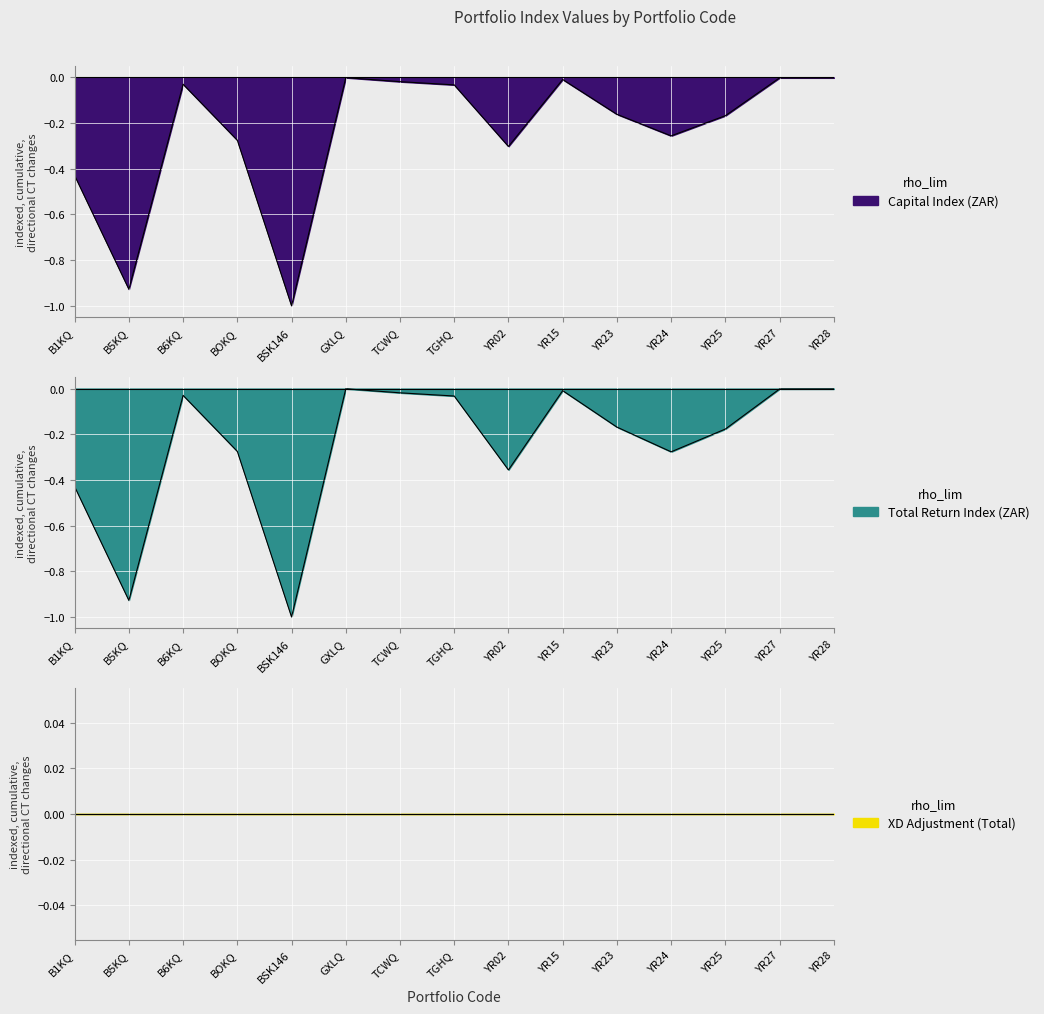

What is the difference between the second highest and second lowest values in the Capital Index (ZAR) series?

0.9